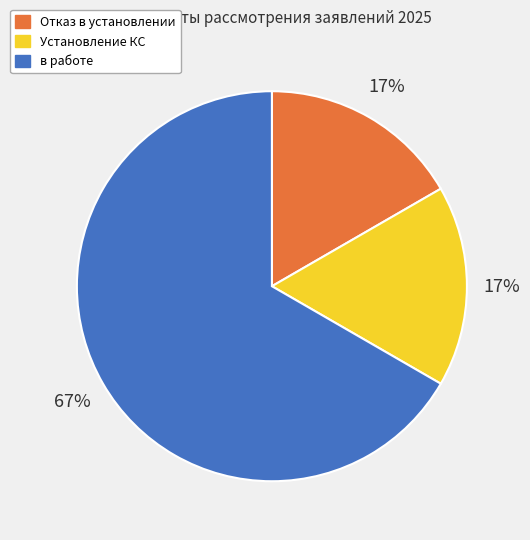

What is the largest slice in the pie chart?

в работе